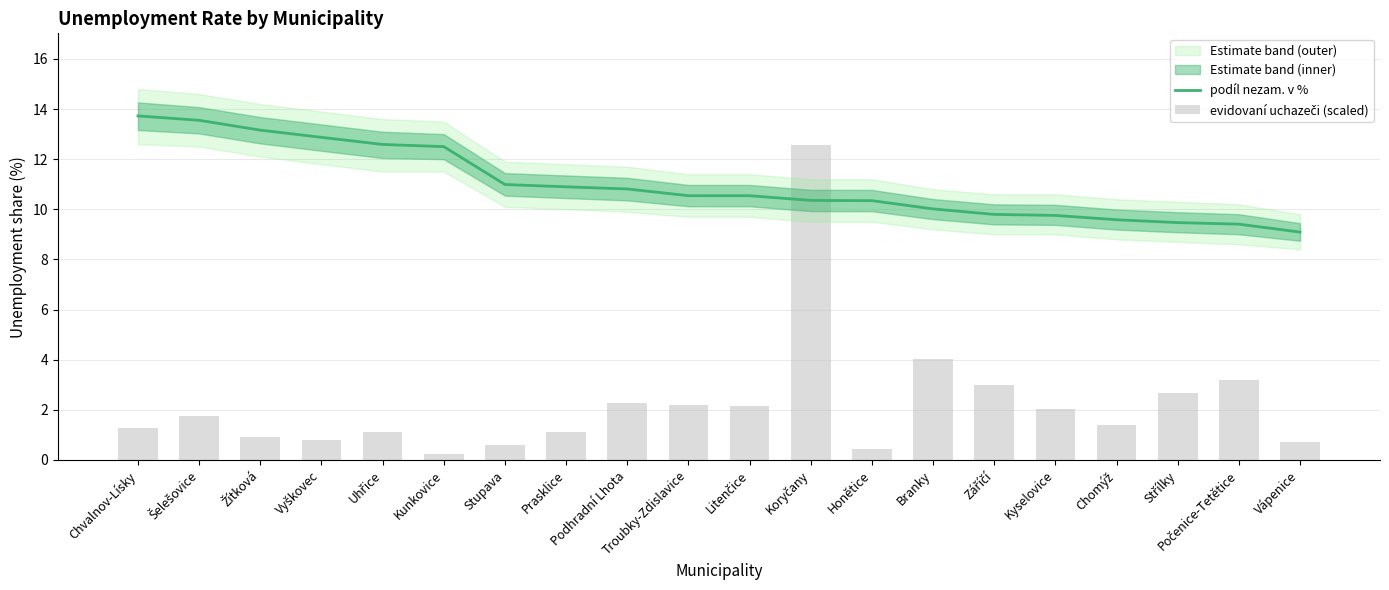

Does the chart contain stacked bars?

No